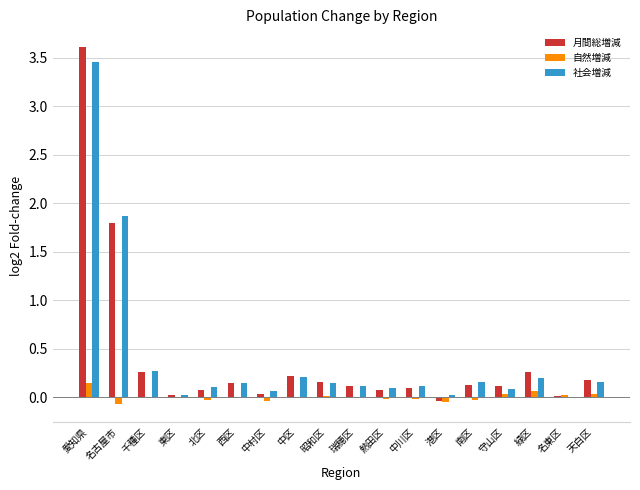

At which category does the chart reach its peak across all series?

愛知県